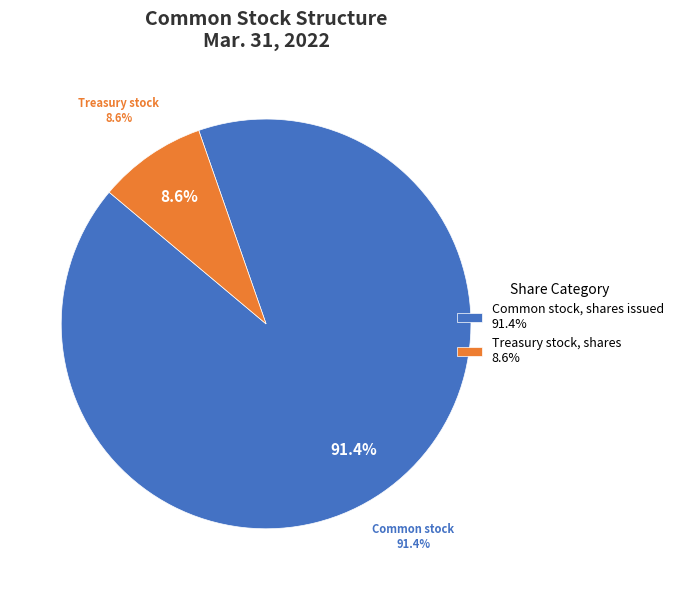

Is there a majority slice in this chart?

Yes